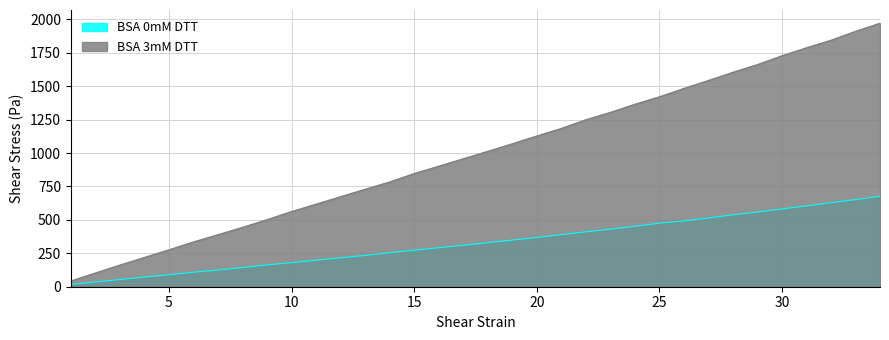

True or false: BSA 0mM DTT has more than 0 interior local peaks.

False